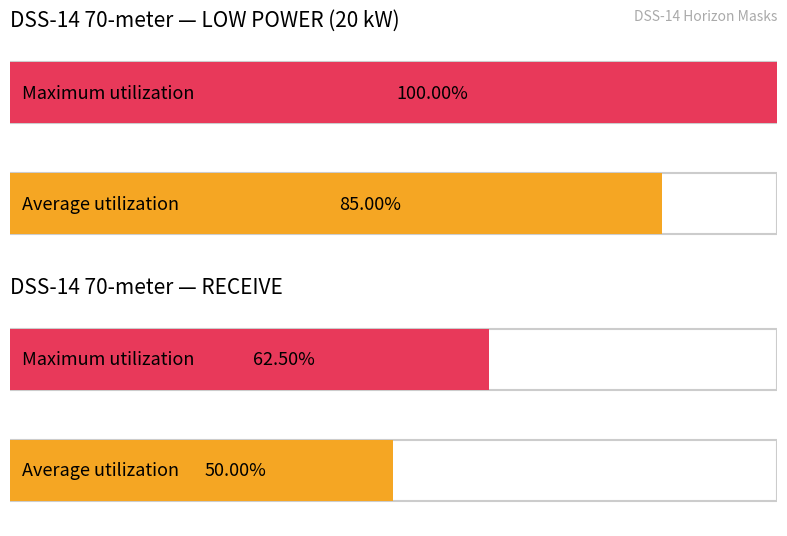

Between 3 and 5, which series saw the biggest shift?

LOW POWER (20 kW)